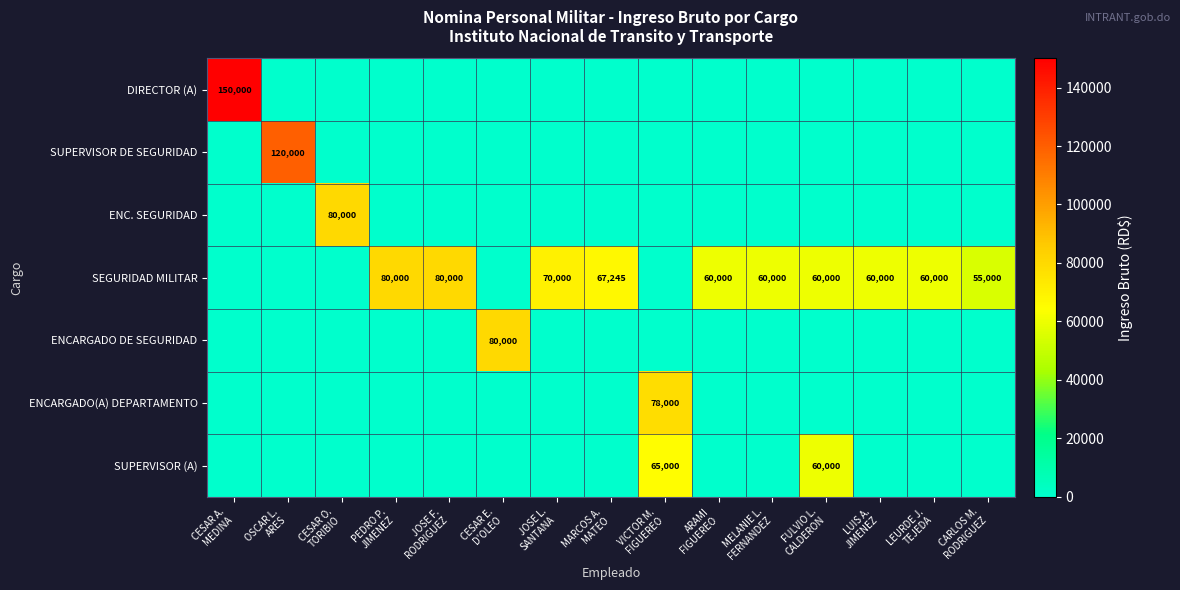

The ENC. SEGURIDAD series shows 0 at VICTOR M. FIGUEREO. True or false?

True